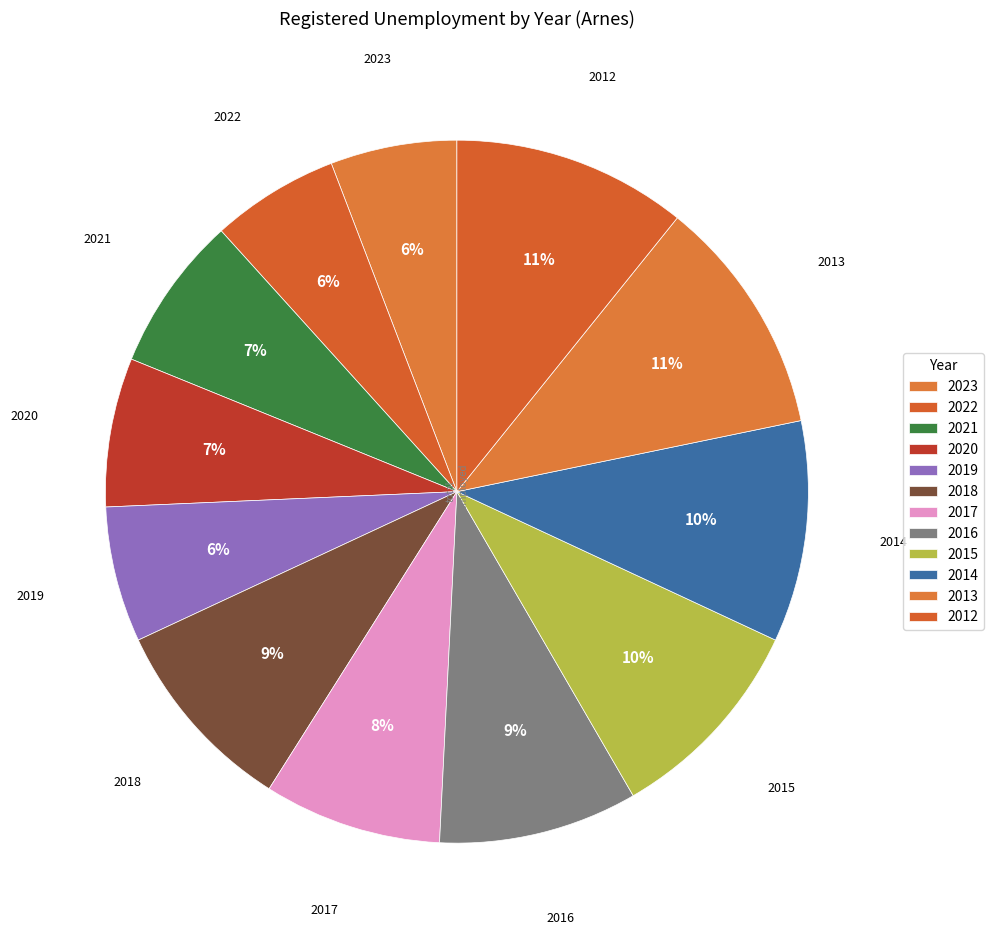

How many segments does this pie chart have?

12